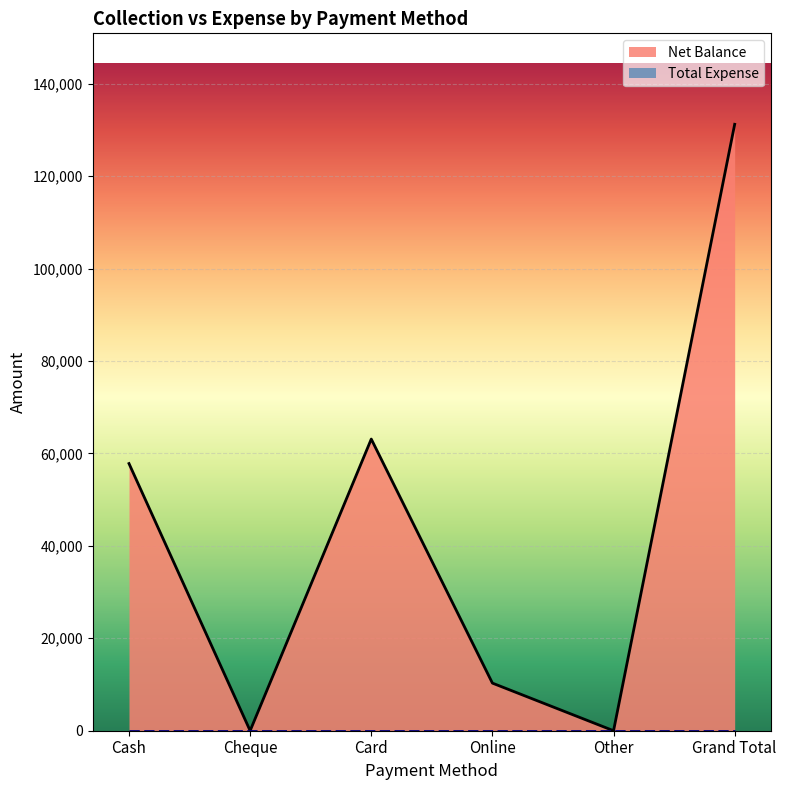

Reading right to left, extract all data points from this chart.

131200	0	10300	63100	0	57800